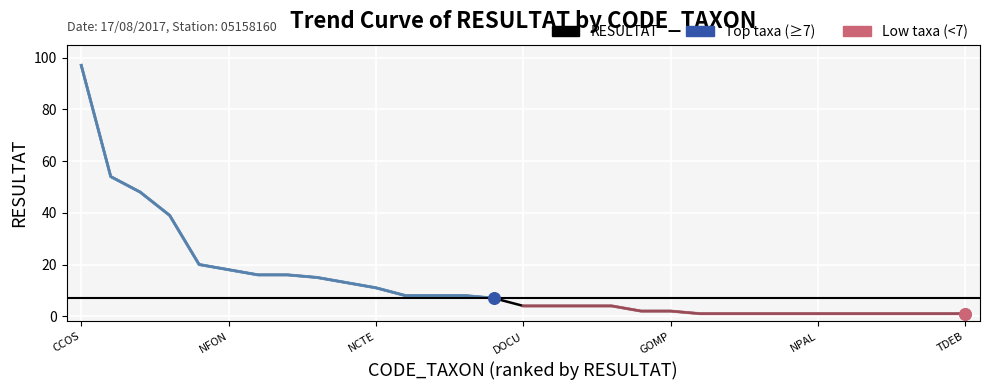

Approximately how many times larger is the value at NDIS compared to ADCT?

0.5